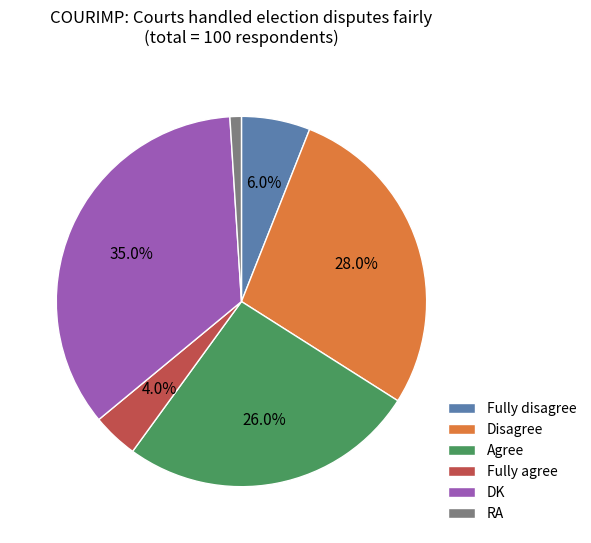

Do Fully disagree and RA together represent more than half of the pie?

No